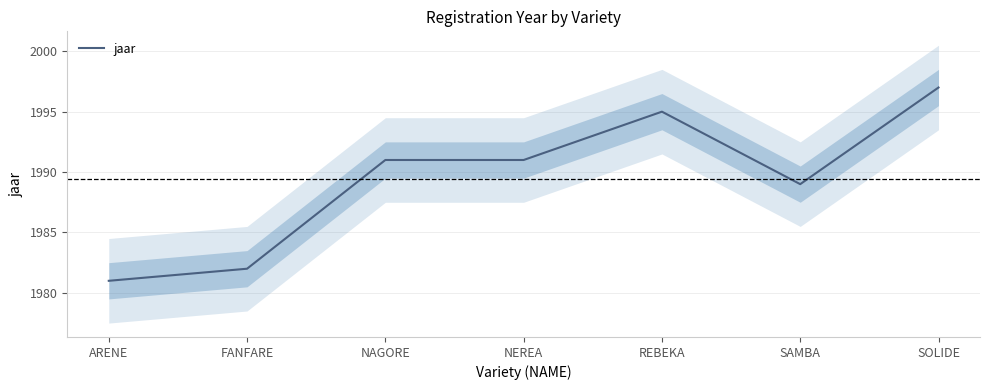

Reading left to right, extract all data points from this chart.

1981	1982	1991	1991	1995	1989	1997